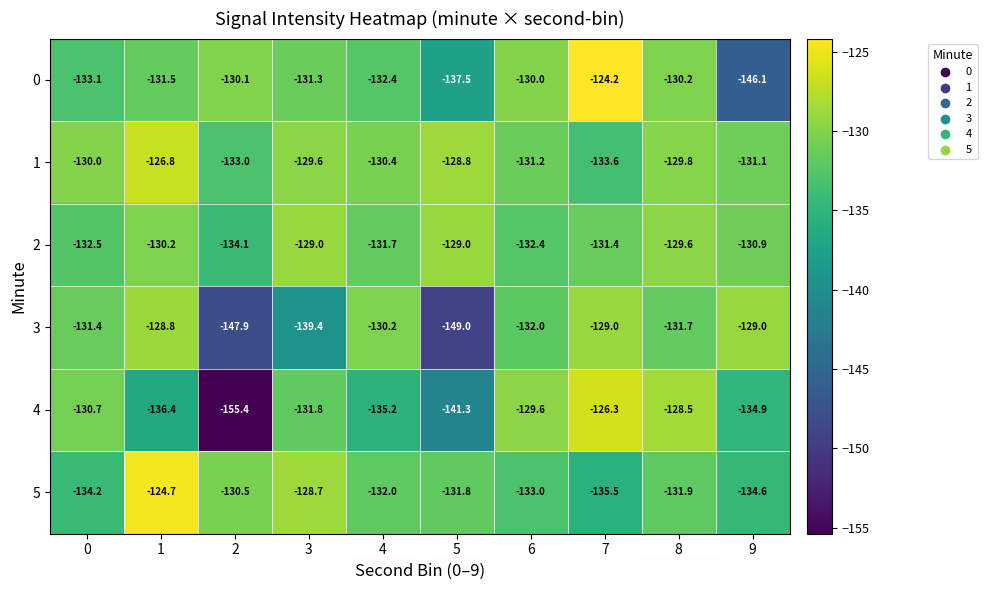

Which series changed the most between 4 and 5?

3